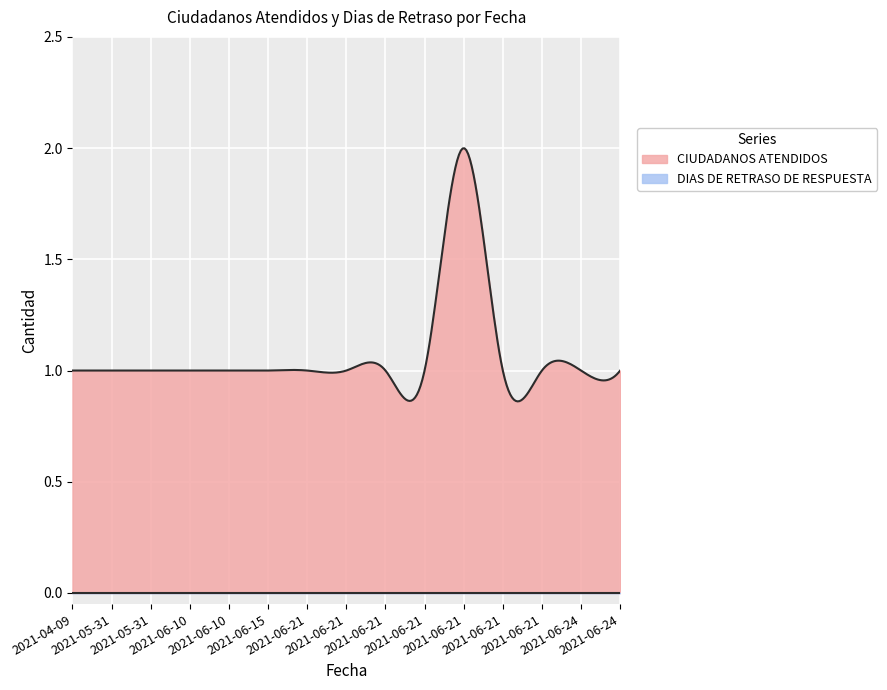

What is the maximum value for CIUDADANOS ATENDIDOS?

2